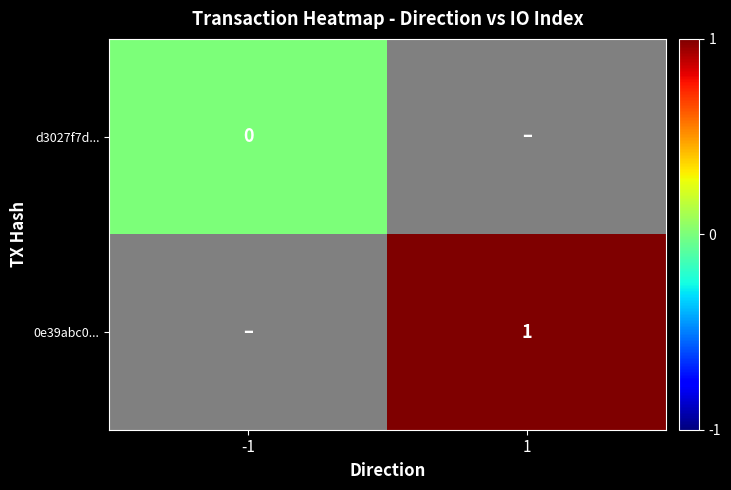

The 0e39abc0... series shows 1 at 1. True or false?

True